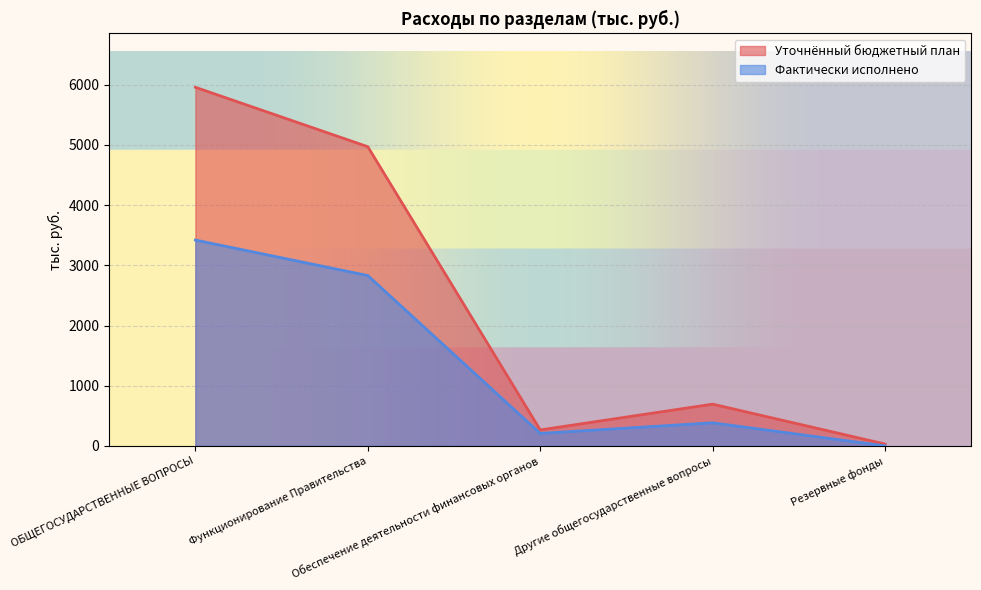

What is the total value across all series at Другие общегосударственные вопросы?

1076.1